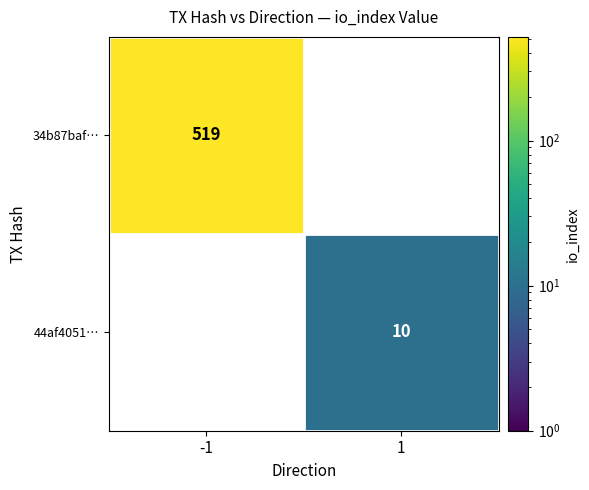

The 34b87baf… series shows 838.1 at -1. True or false?

False